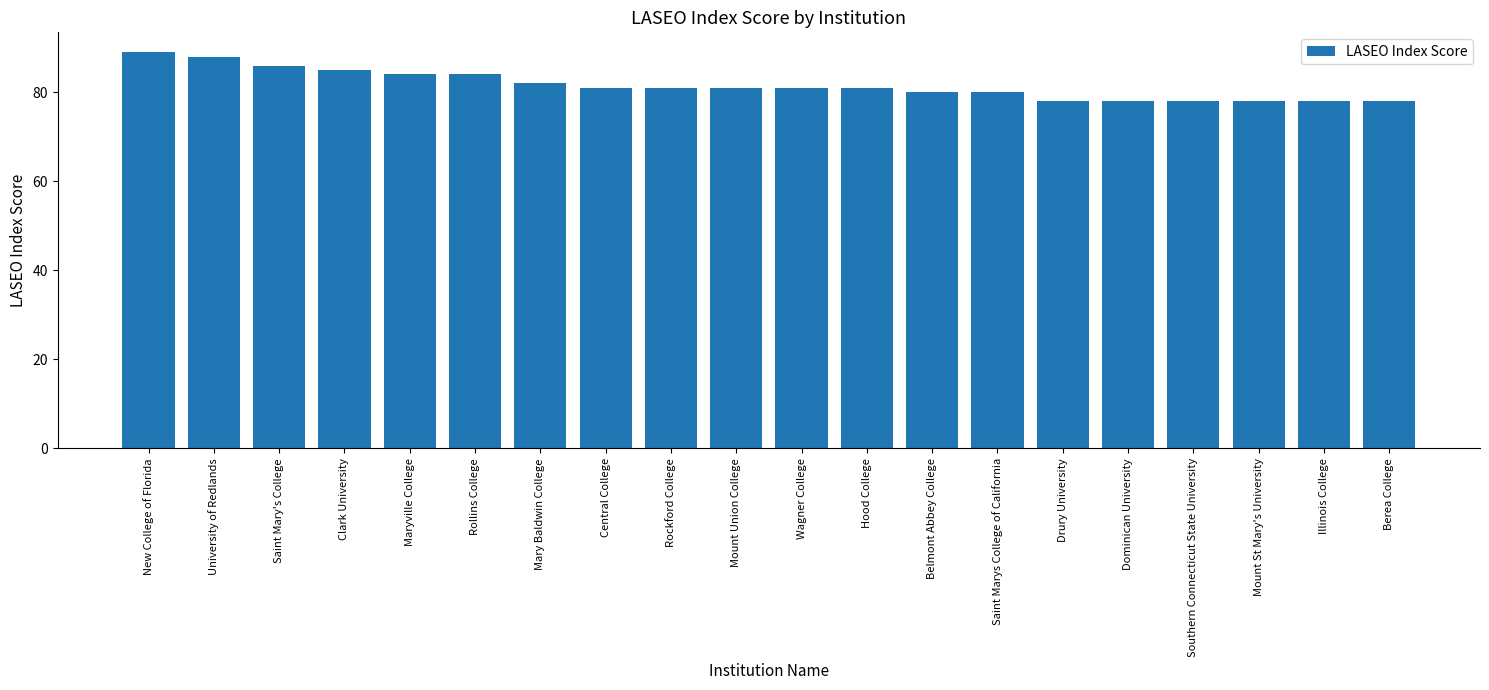

What is the label of the 16th bar from the right?

Maryville College